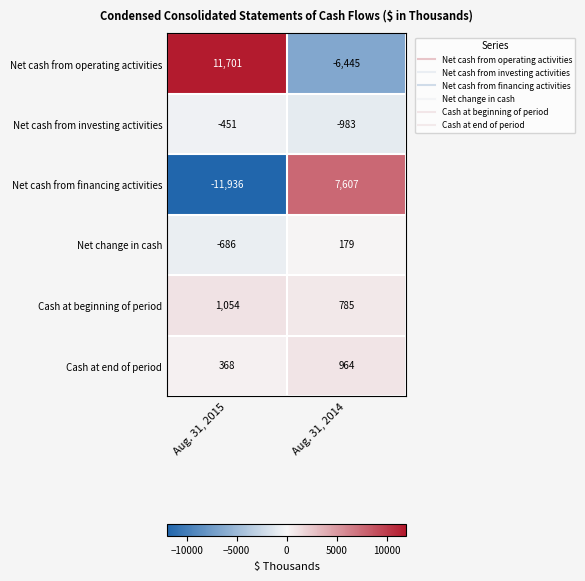

The Net cash from operating activities series shows -1642 at Aug. 31, 2014. True or false?

False